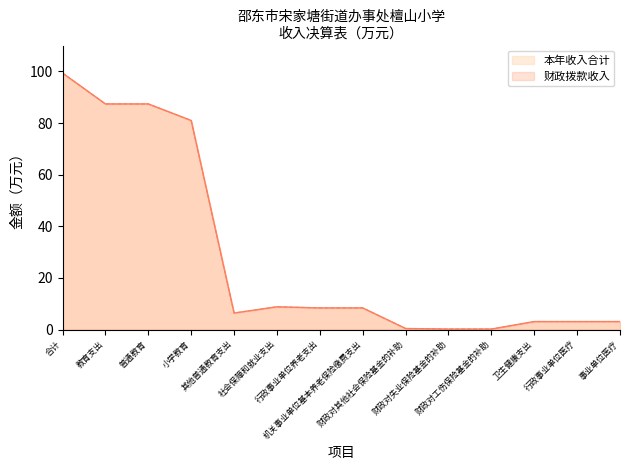

What is the label of the 12th point from the left?

卫生健康支出